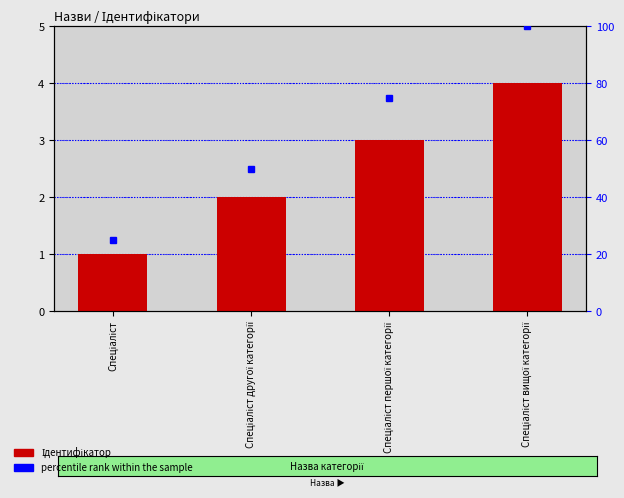

Reading right to left, list all the values displayed in this chart.

Ідентифікатор: 4	3	2	1
percentile rank within the sample: 100	75	50	25